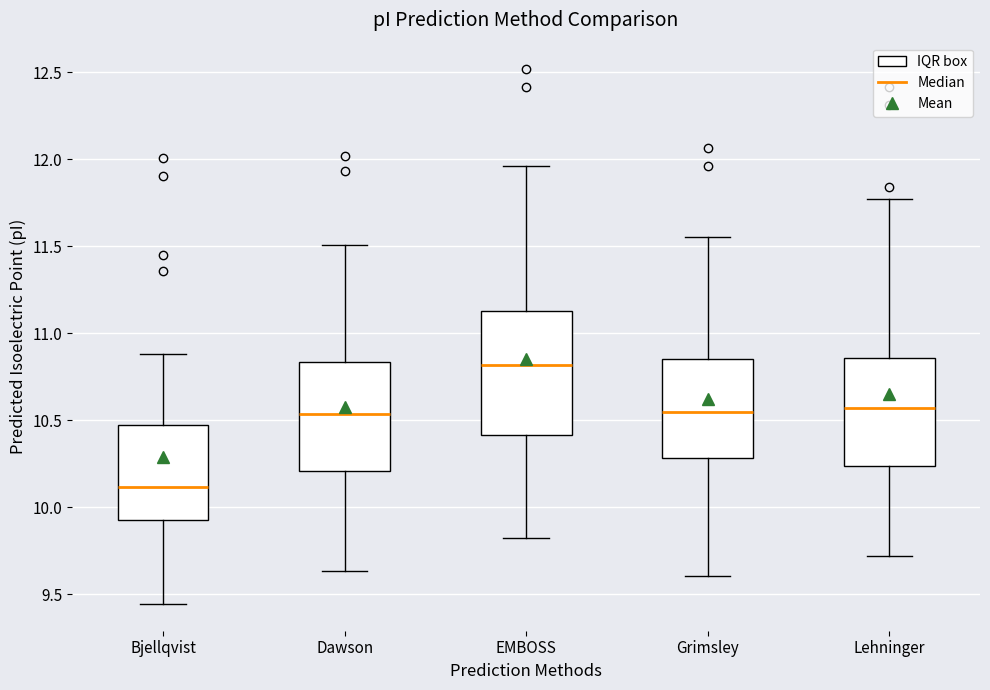

Reading left to right, read every box against the y-axis: the position of its median line, the range the box covers, and the ends of its whiskers. The values are not printed on the chart, so give them approximately, as read against the axis.

Bjellqvist: median 10.10, box 9.95 to 10.45, whiskers 9.45 to 10.90
Dawson: median 10.55, box 10.20 to 10.85, whiskers 9.65 to 11.50
EMBOSS: median 10.80, box 10.40 to 11.15, whiskers 9.80 to 11.95
Grimsley: median 10.55, box 10.30 to 10.85, whiskers 9.60 to 11.55
Lehninger: median 10.55, box 10.25 to 10.85, whiskers 9.70 to 11.75